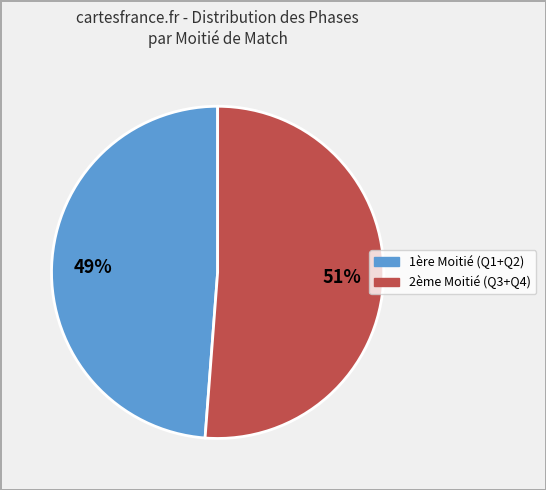

Does any single category account for the majority?

Yes